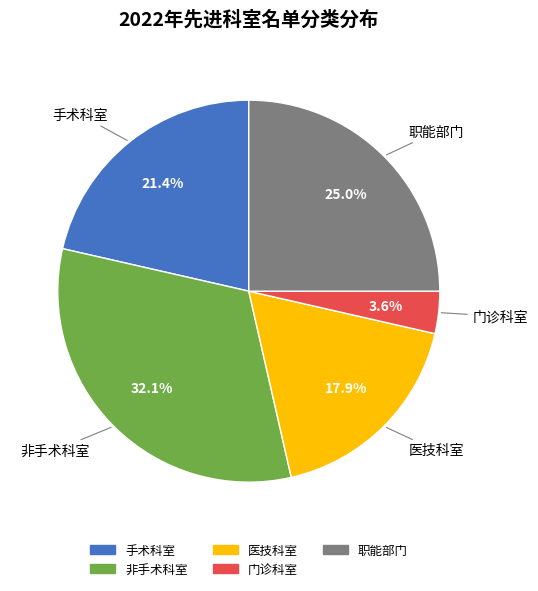

Which slice is the largest?

非手术科室